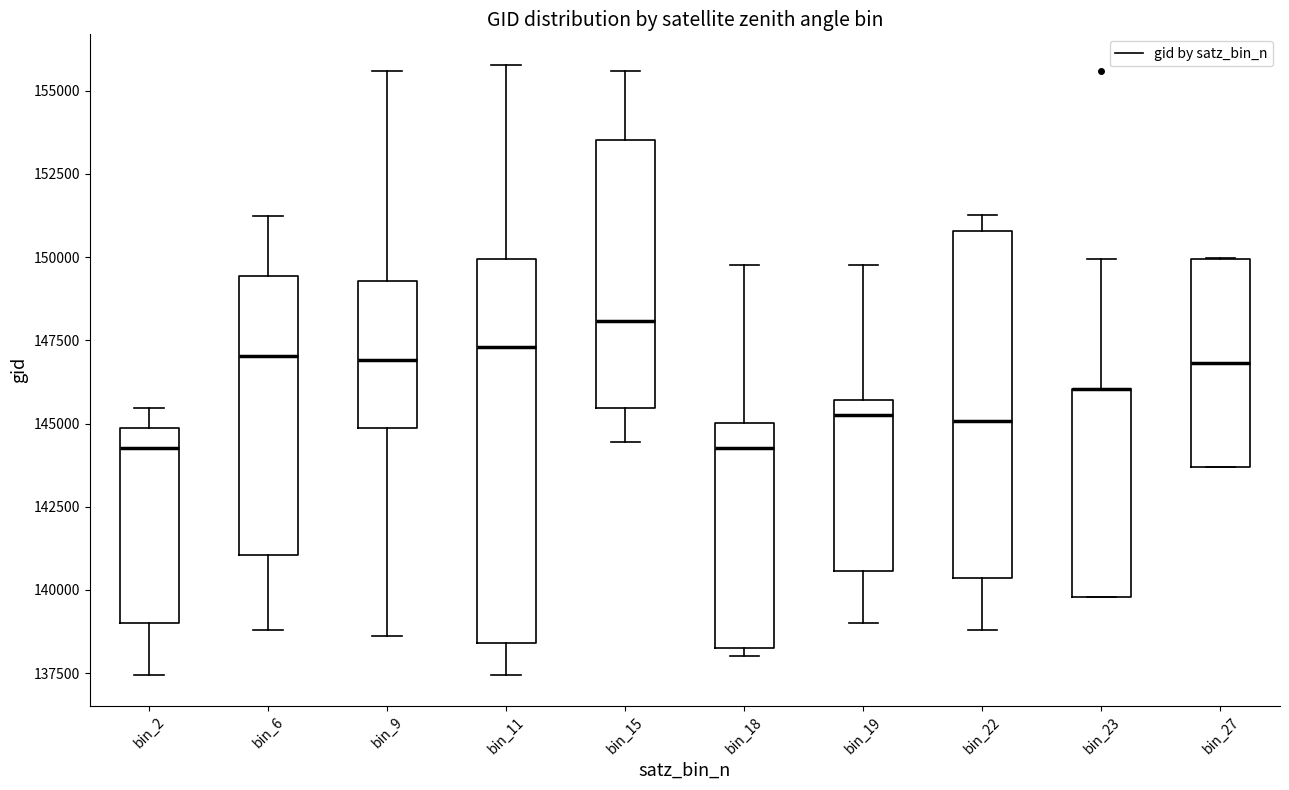

Comparing the boxes themselves (not the whiskers), which one is the tallest?

bin_11